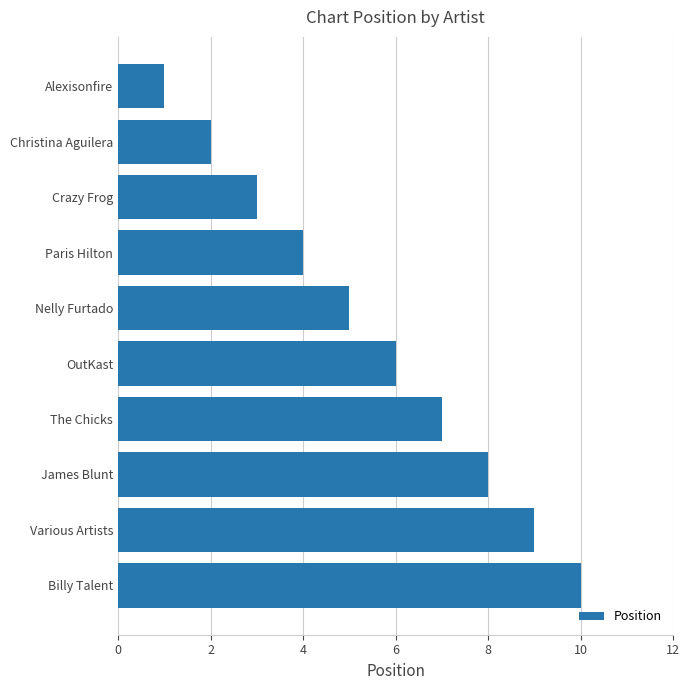

What is the greatest value displayed?

10